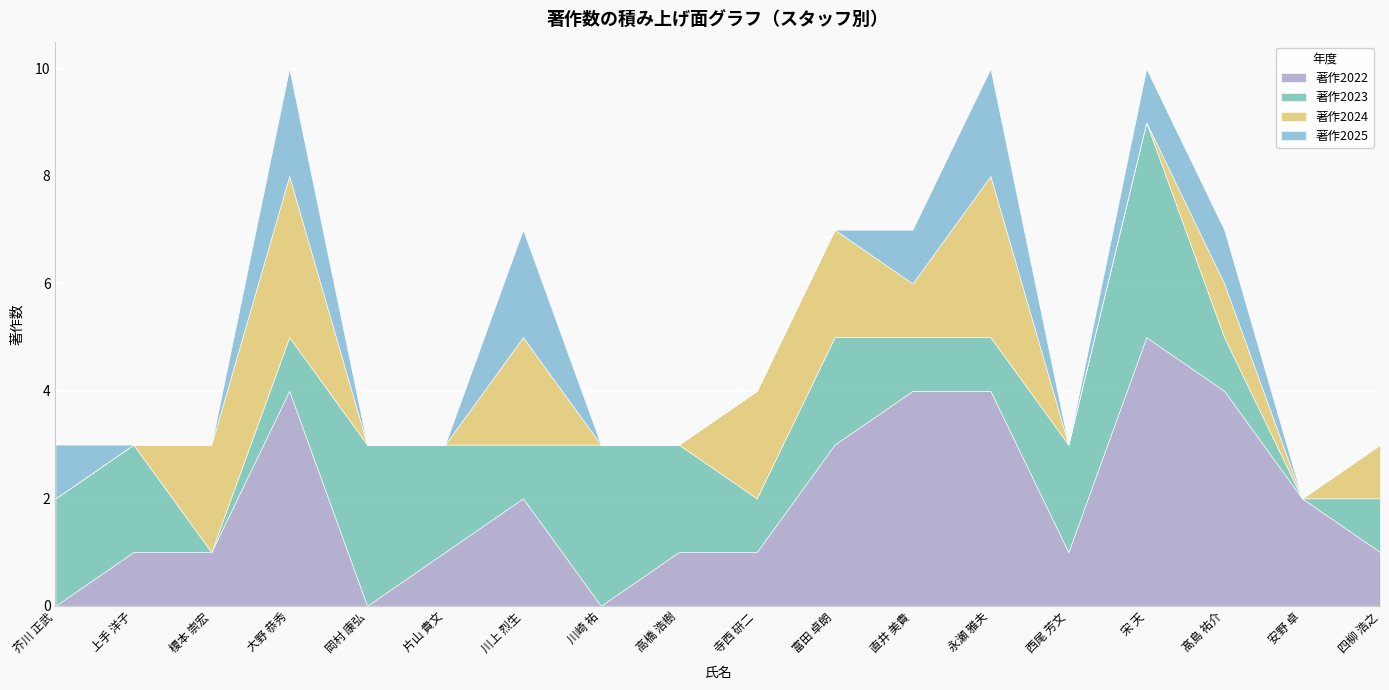

Which series has the largest total across all categories?

著作2022